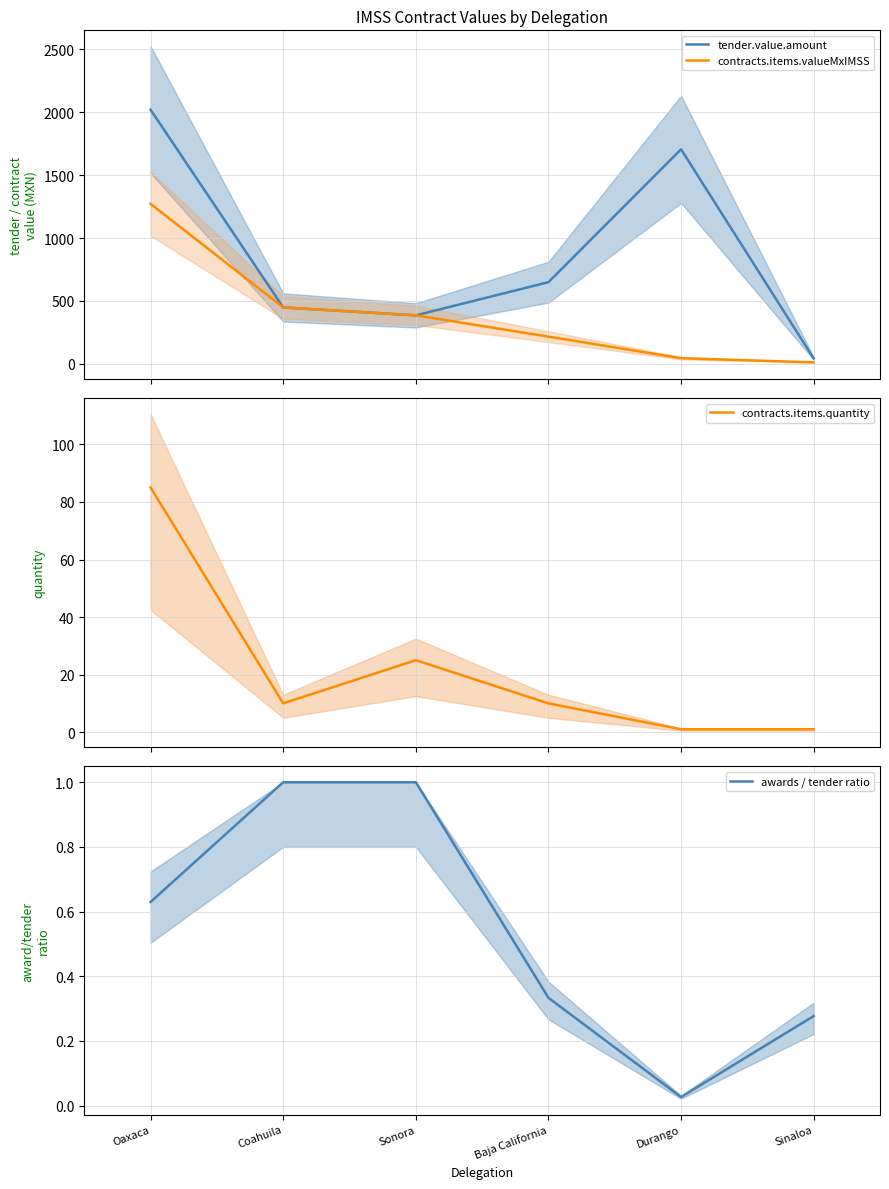

At how many categories does at least one series exceed 1706?

1